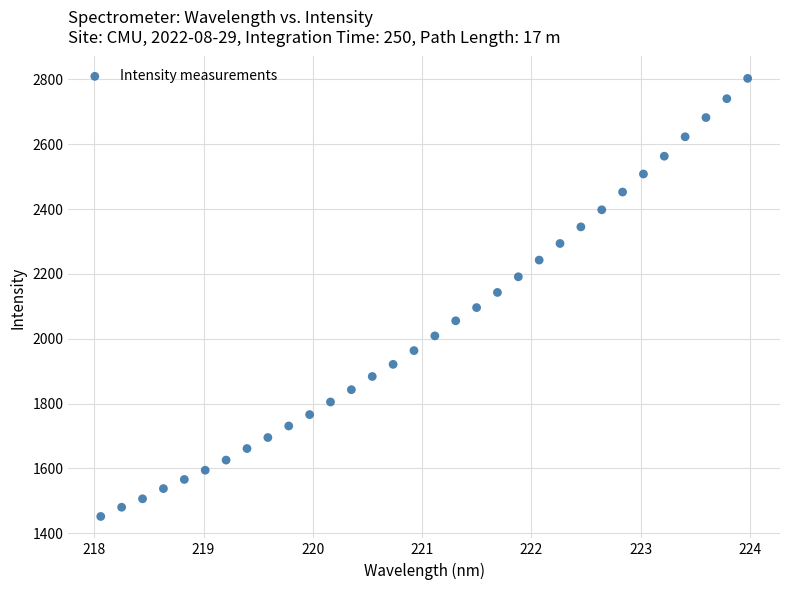

What is the range of Y values (max minus min)?

1351.6